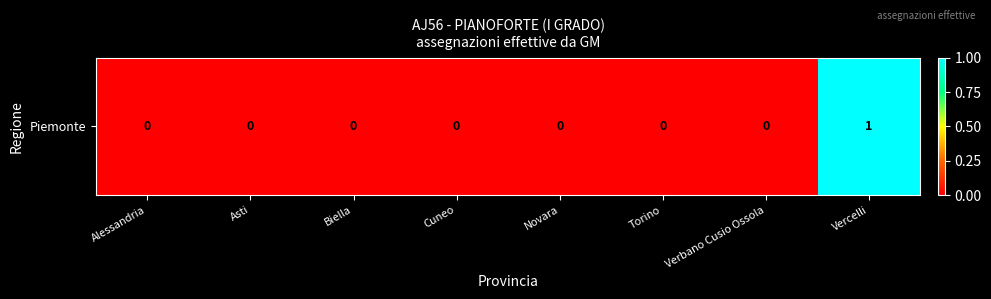

Rank the categories by value from highest to lowest.

Vercelli, Alessandria, Asti, Biella, Cuneo, Novara, Torino, Verbano Cusio Ossola